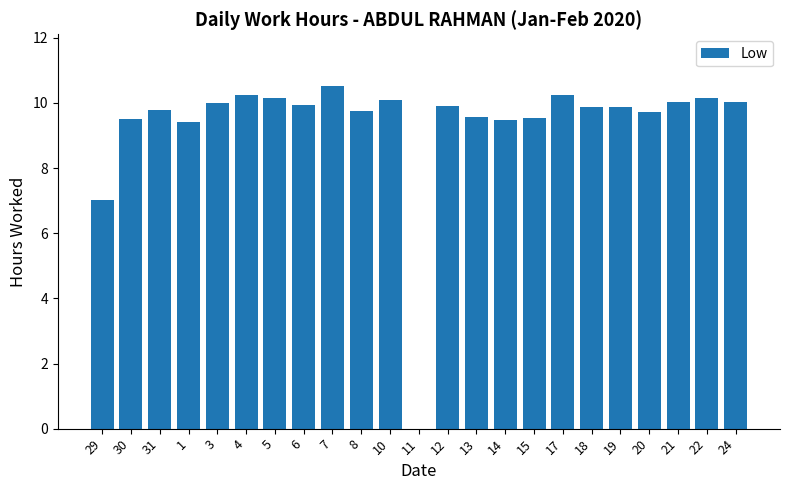

Where is the data nearest to the value 5?

29